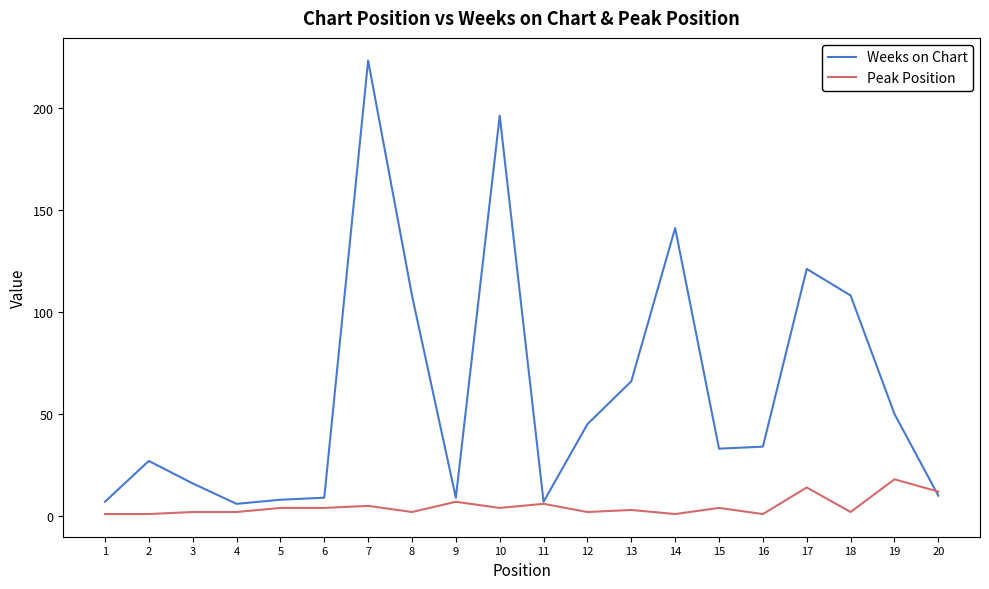

Between 12 and 18, which series saw the biggest shift?

Weeks on Chart